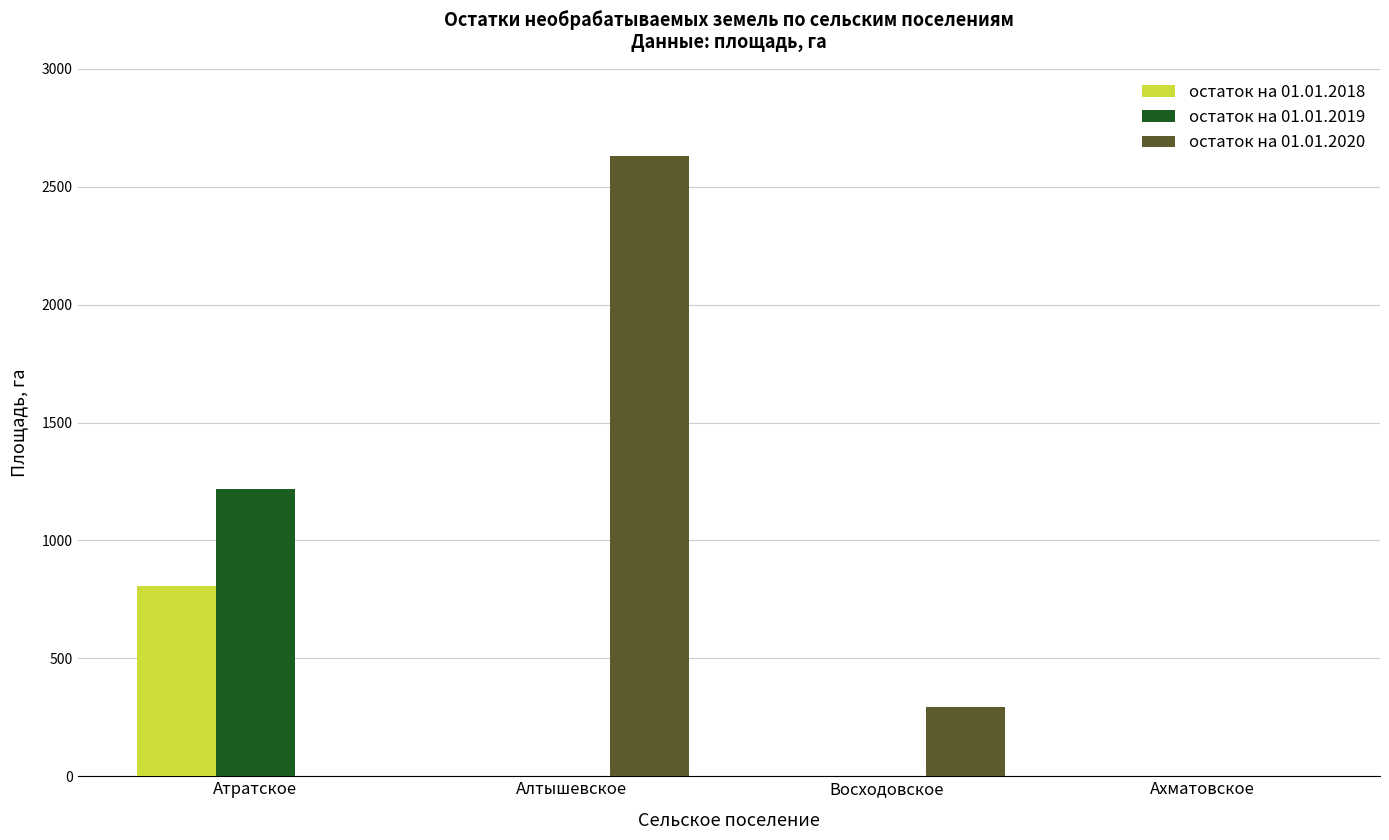

What is the maximum value shown in the chart?

2630.1